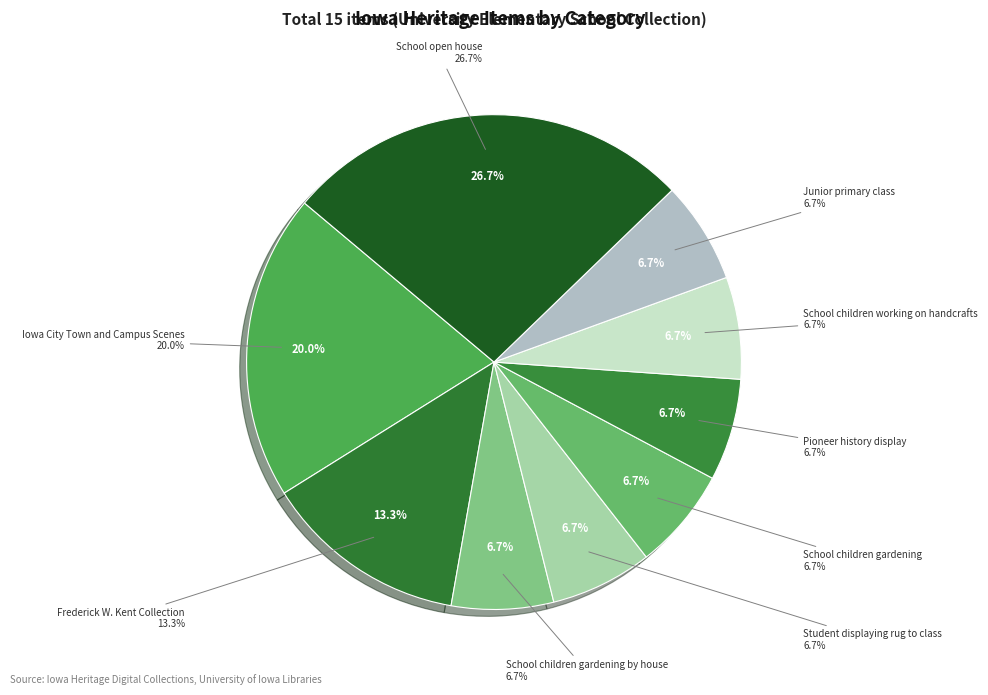

Count the number of slices in the pie.

9